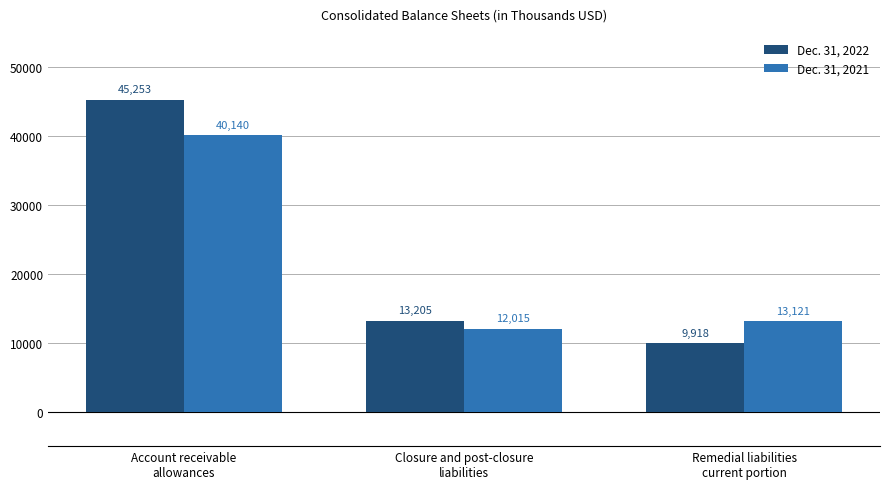

Rank the categories by Dec. 31, 2022 value from highest to lowest.

Account receivable
allowances, Closure and post-closure
liabilities, Remedial liabilities
current portion